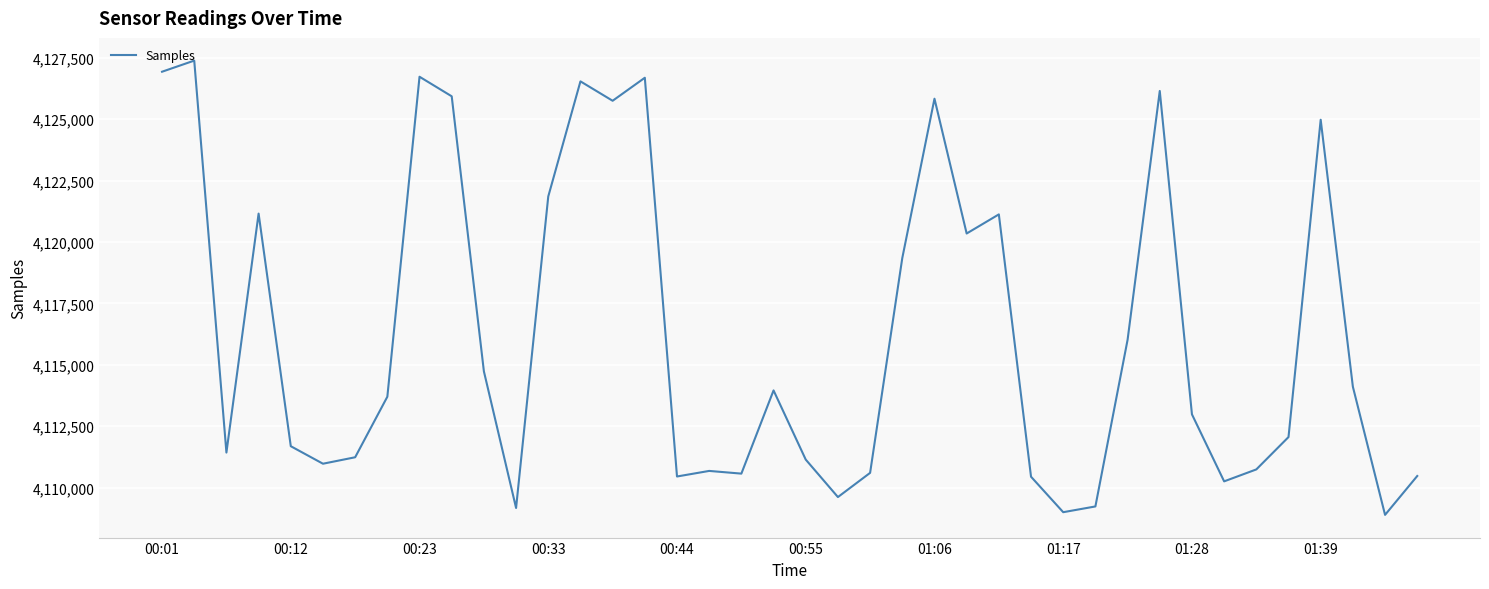

What is the difference between the maximum and minimum values?

18491